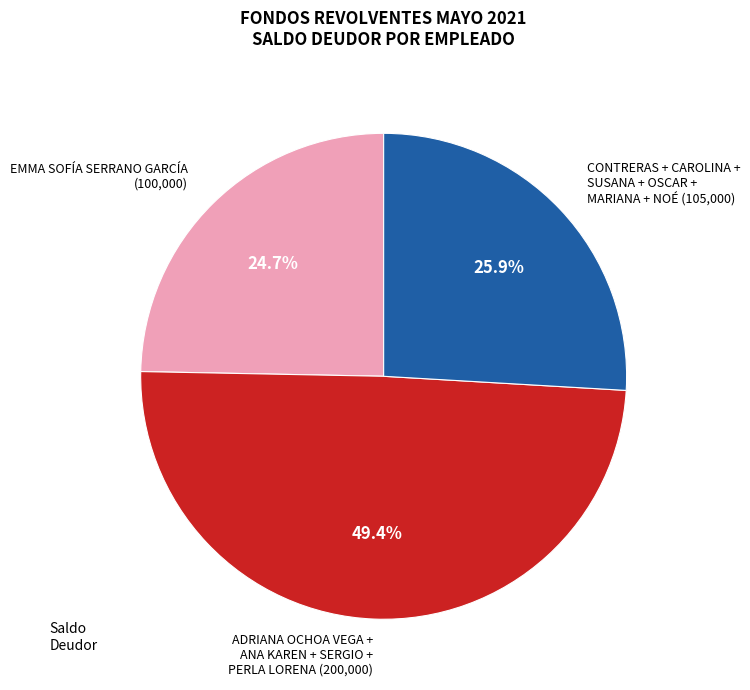

Between EMMA SOFÍA SERRANO GARCÍA (100,000) and ADRIANA OCHOA VEGA + ANA KAREN + SERGIO + PERLA LORENA (200,000), which is larger?

ADRIANA OCHOA VEGA + ANA KAREN + SERGIO + PERLA LORENA (200,000)